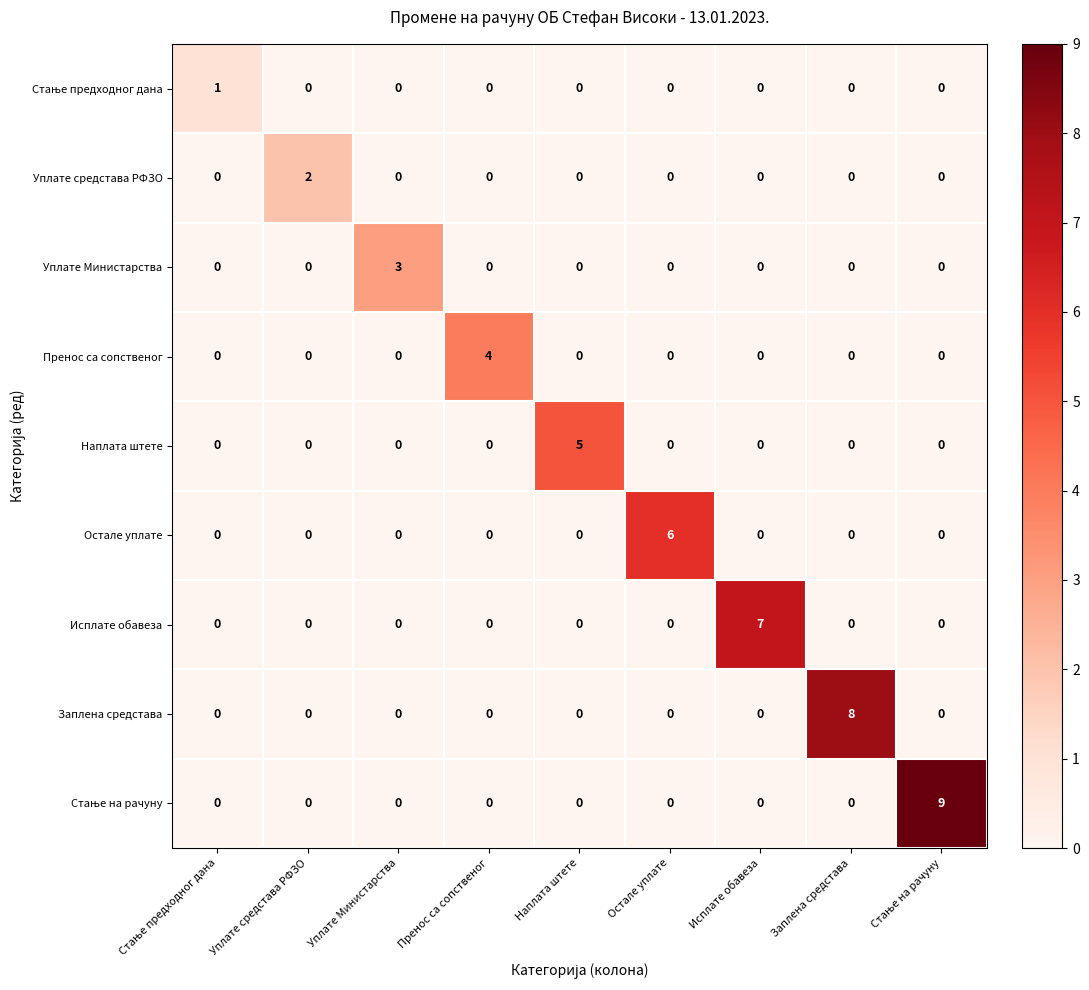

At which label does Заплена средстава reach its peak?

Заплена средстава